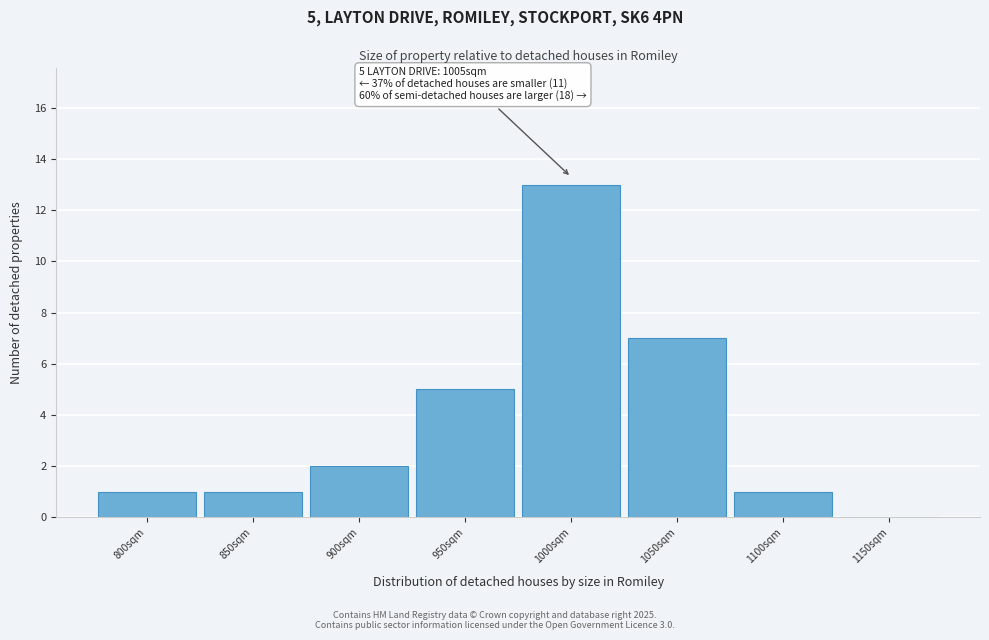

At which category does the chart reach its peak across all series?

1000sqm